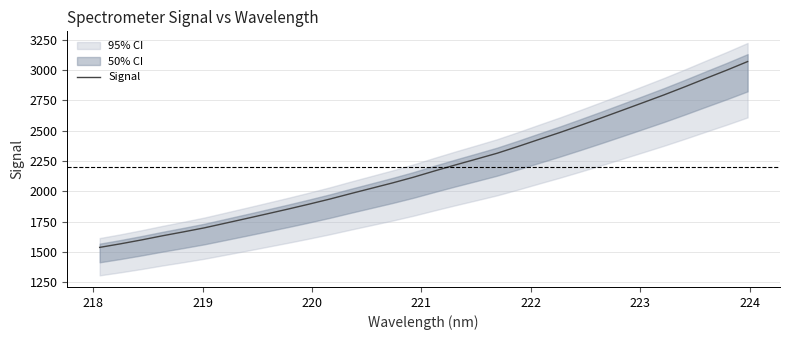

How many lines are shown in the chart?

1